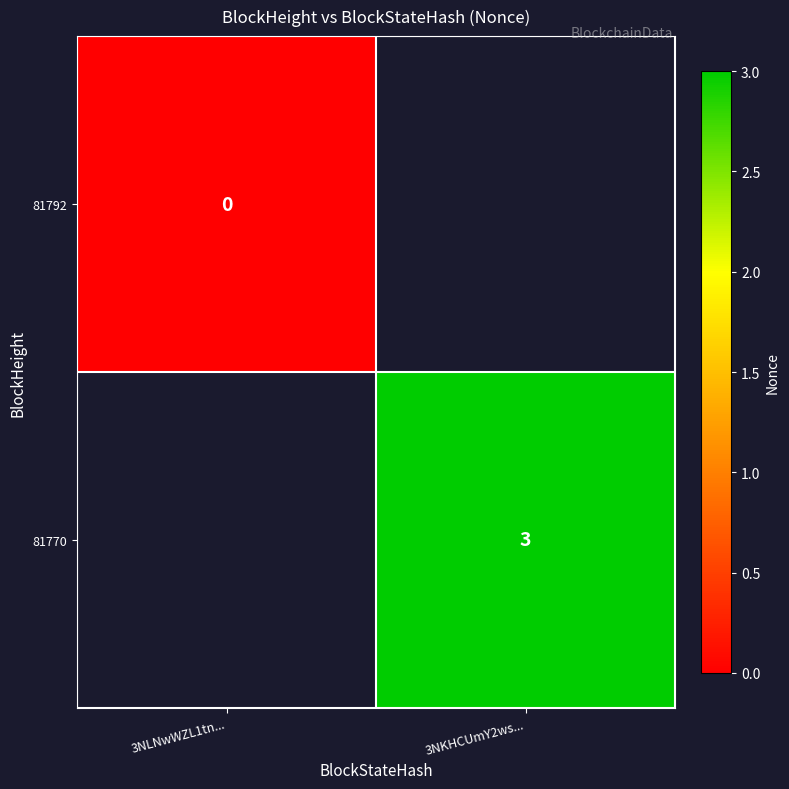

True or false: 81770 has a value of 3 at 3NKHCUmY2ws....

True